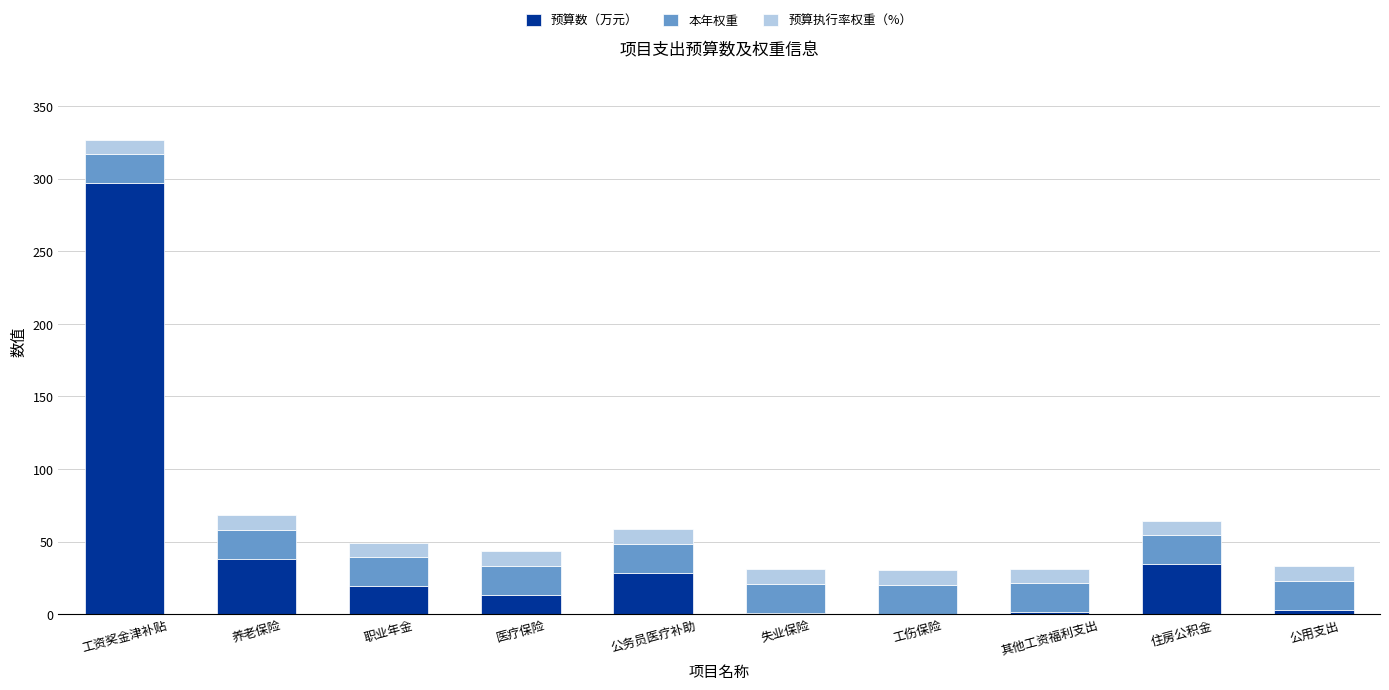

Does the chart contain stacked bars?

Yes